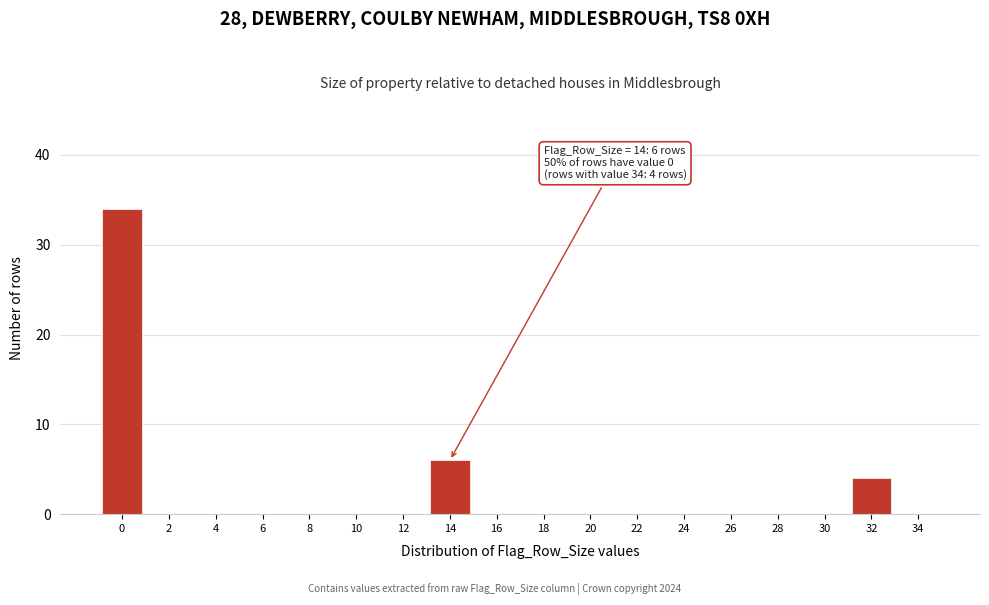

Reading right to left, what are all the values shown in this chart?

34=0	32=4	30=0	28=0	26=0	24=0	22=0	20=0	18=0	16=0	14=6	12=0	10=0	8=0	6=0	4=0	2=0	0=34